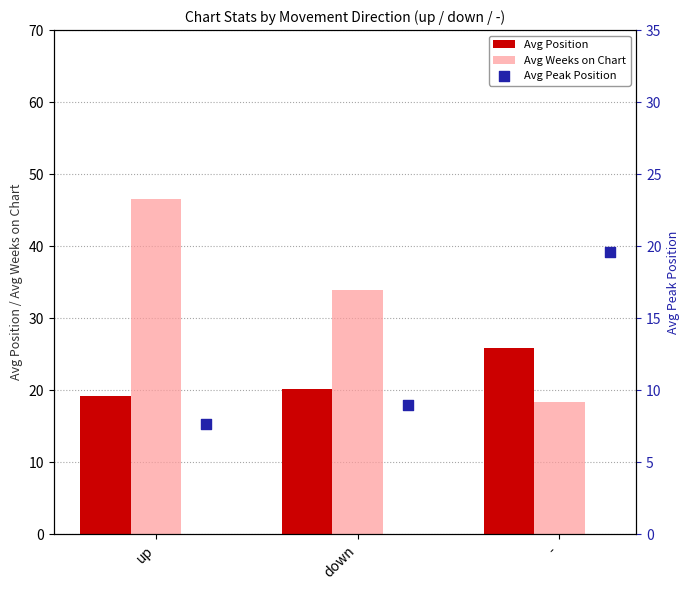

What are all the series names shown in the legend?

Avg Position, Avg Weeks on Chart, Avg Peak Position